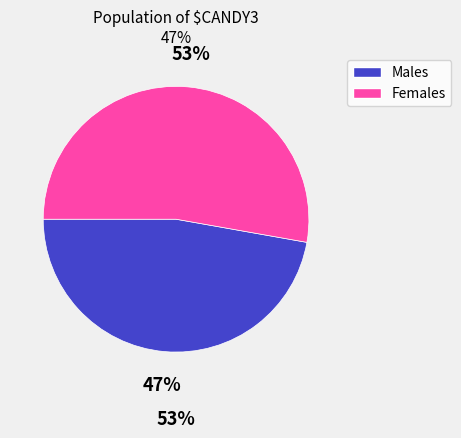

Is there a majority slice in this chart?

Yes